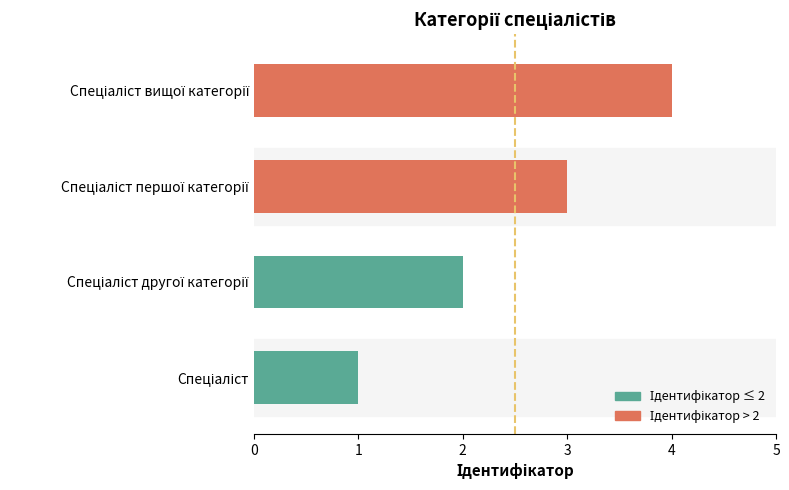

How many values are between 2 and 4?

3